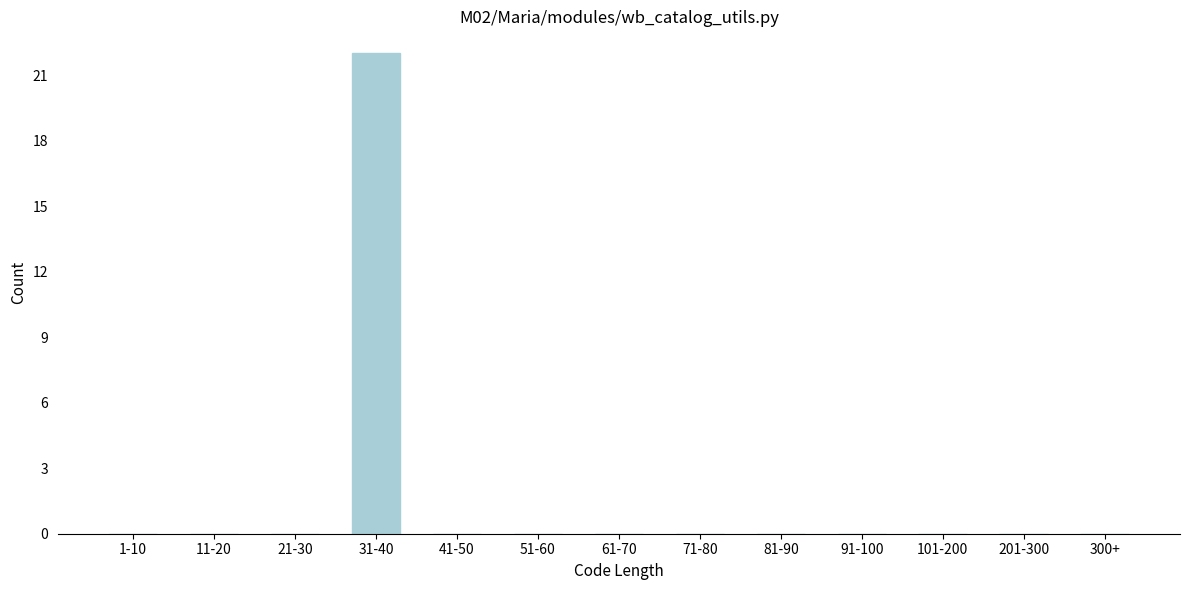

Reading left to right, transcribe all the data shown in this chart.

1-10=0	11-20=0	21-30=0	31-40=22	41-50=0	51-60=0	61-70=0	71-80=0	81-90=0	91-100=0	101-200=0	201-300=0	300+=0